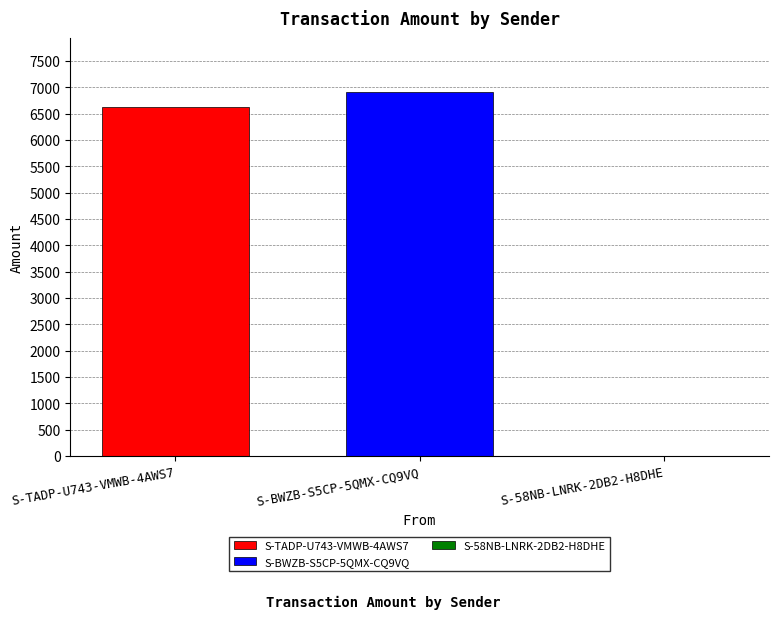

What is the maximum value shown in the chart?

6901.5